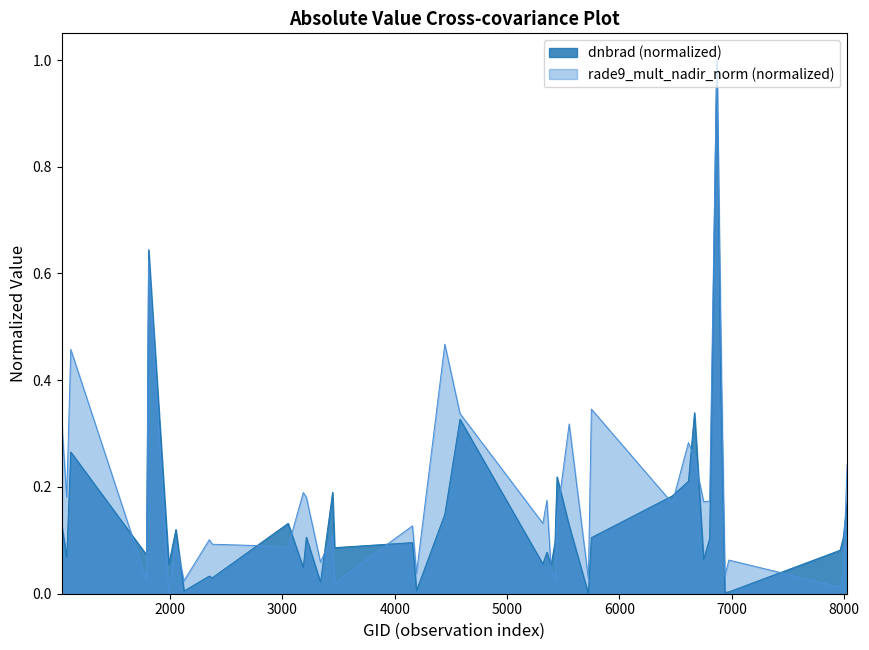

Rank the series by their average value, from lowest to highest.

dnbrad (normalized), rade9_mult_nadir_norm (normalized)